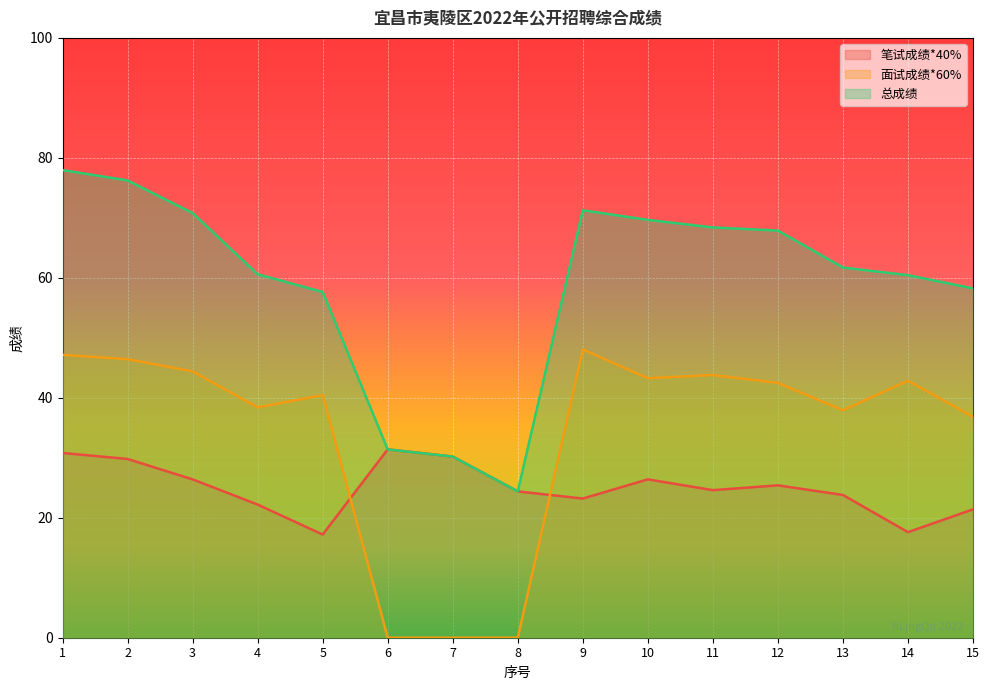

What is the value of the 总成绩 point at the 5th from the left?

57.6